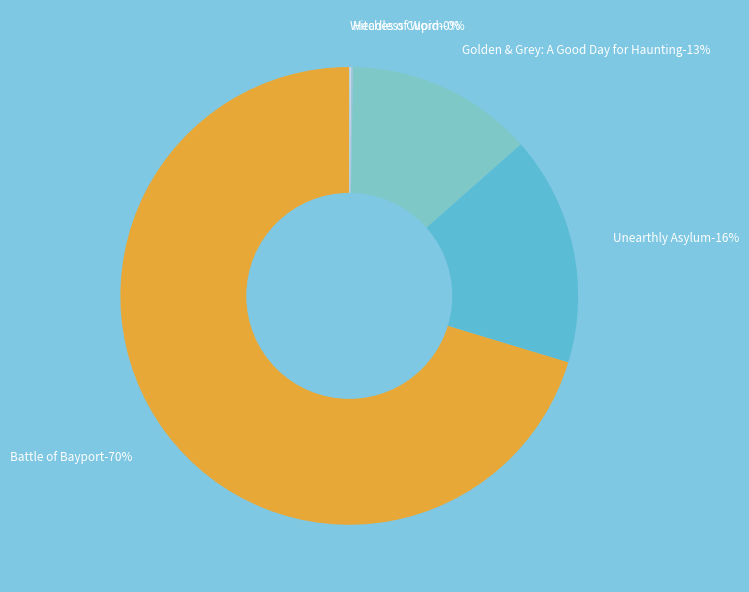

What is the total percentage of Headless Cupid and Unearthly Asylum?

16.3%